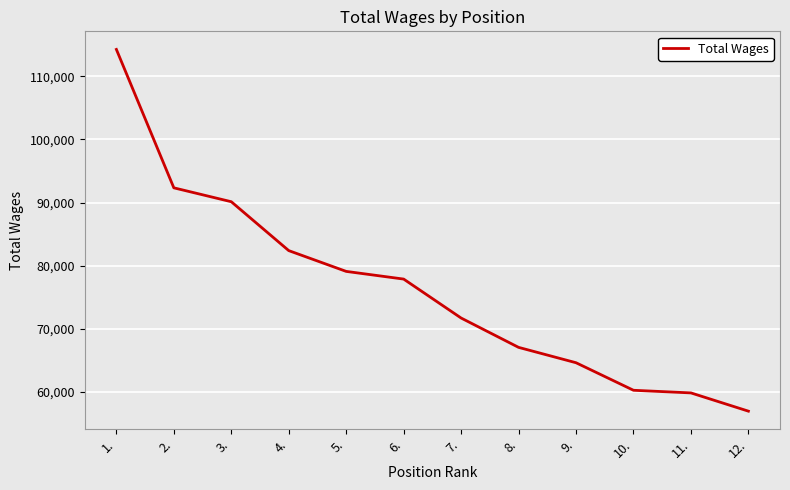

The value at 3. is 29460. True or false?

False